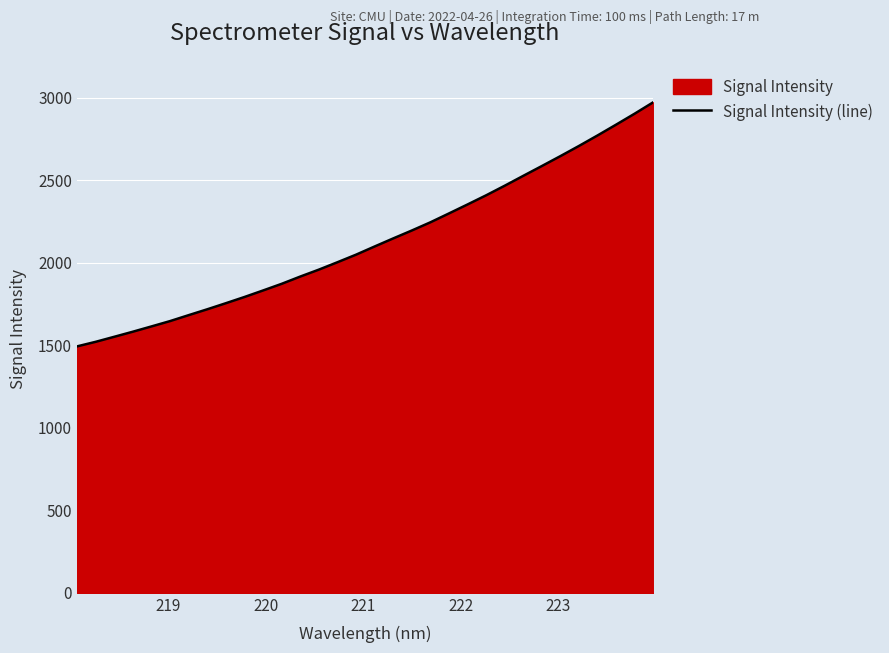

What is the average value?

2130.9